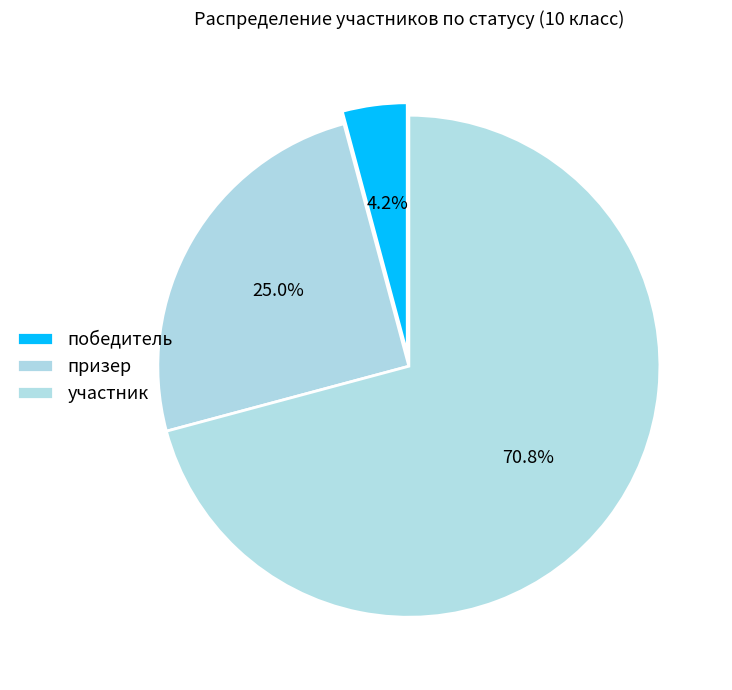

Approximately how many times larger is the value at участник compared to победитель?

17.0